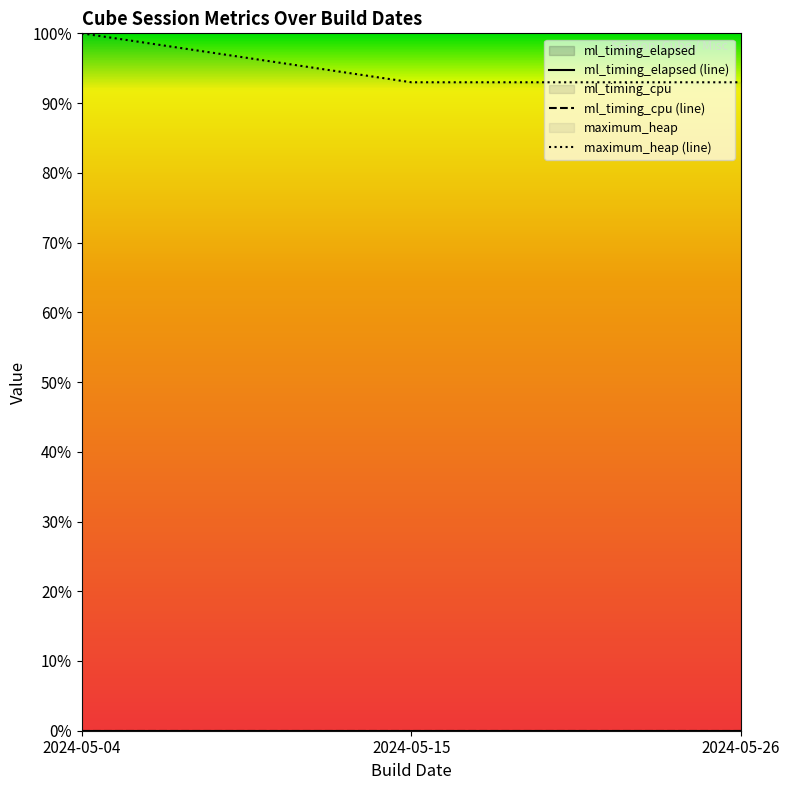

At 2024-05-15, list the series in order from smallest to largest.

ml_timing_elapsed, ml_timing_cpu, maximum_heap